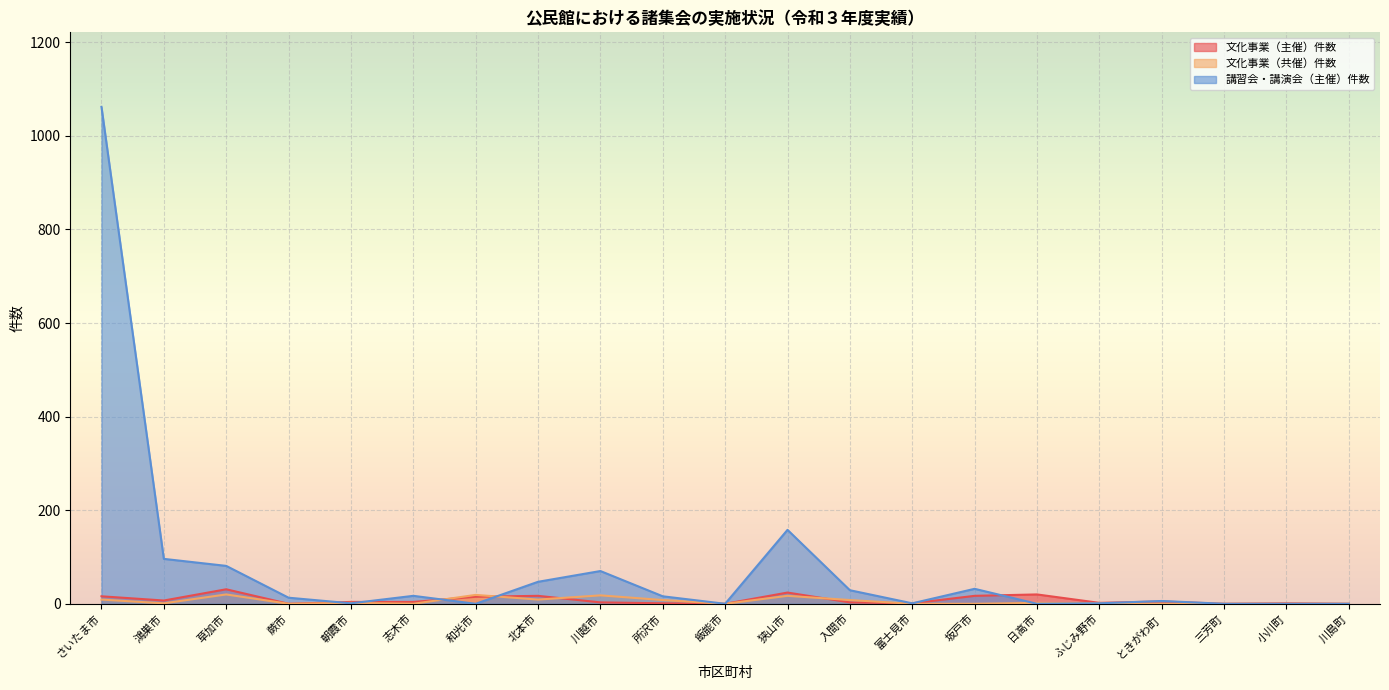

At how many categories does at least one series exceed 692?

1